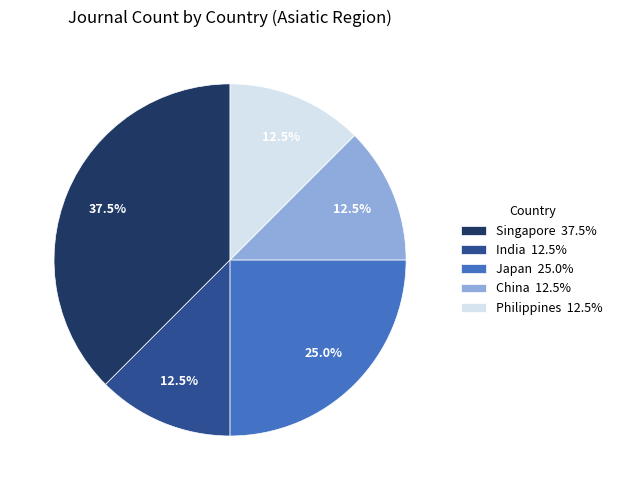

To the nearest percent, what is the difference between the India and Singapore slice percentages?

25%